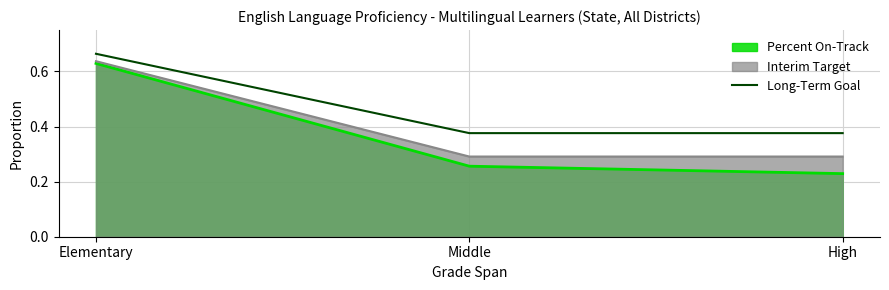

Between Elementary and High, which series saw the biggest shift?

Percent On-Track